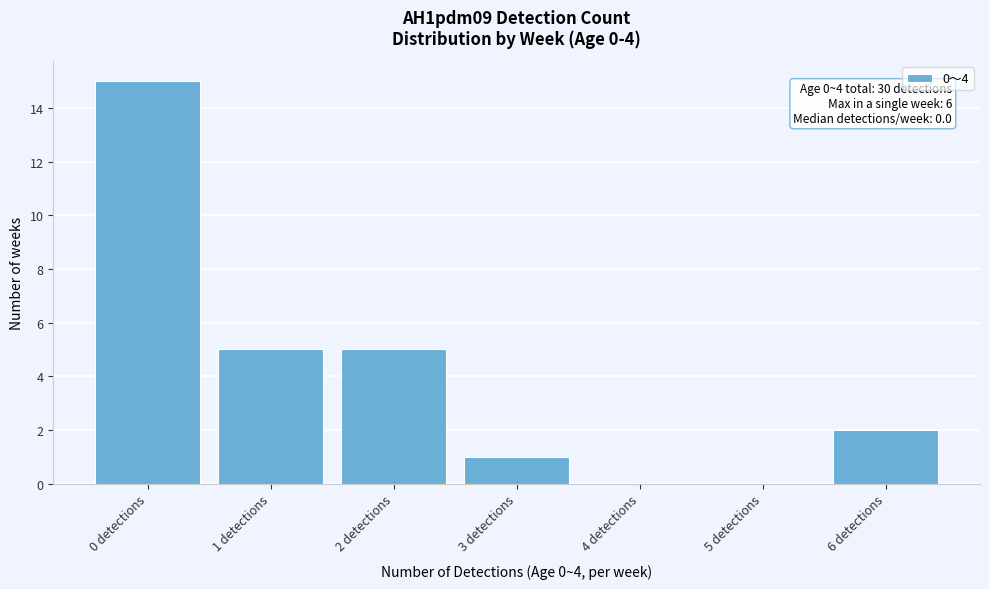

Reading left to right, extract all data points from this chart.

0 detections=15	1 detections=5	2 detections=5	3 detections=1	4 detections=0	5 detections=0	6 detections=2